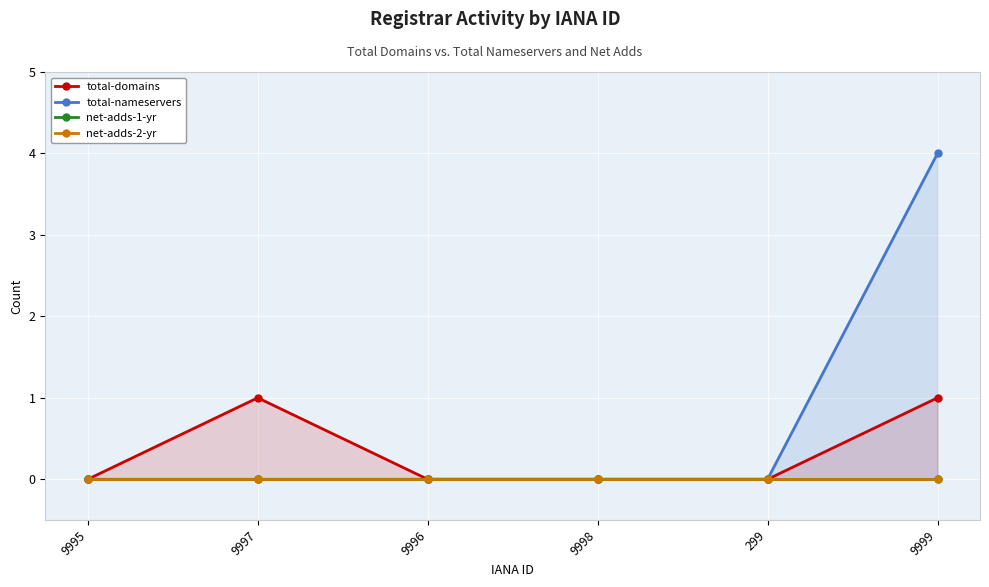

True or false: net-adds-2-yr has more than 1 interior local peaks.

False